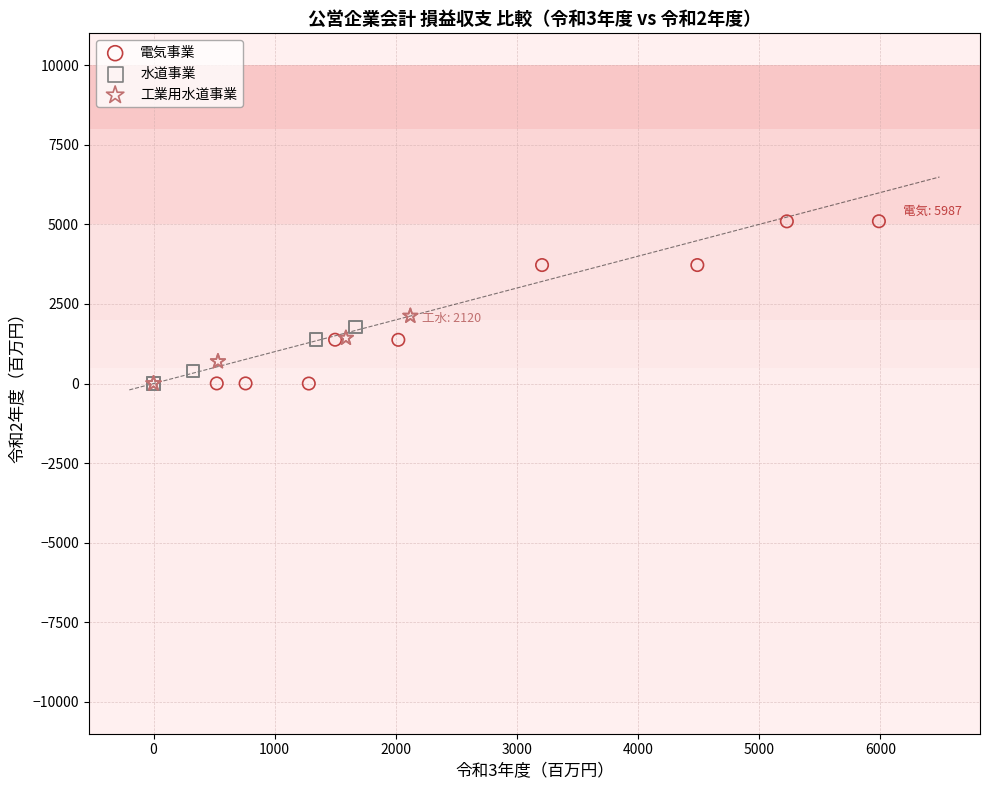

Which series contains the highest Y value?

電気事業